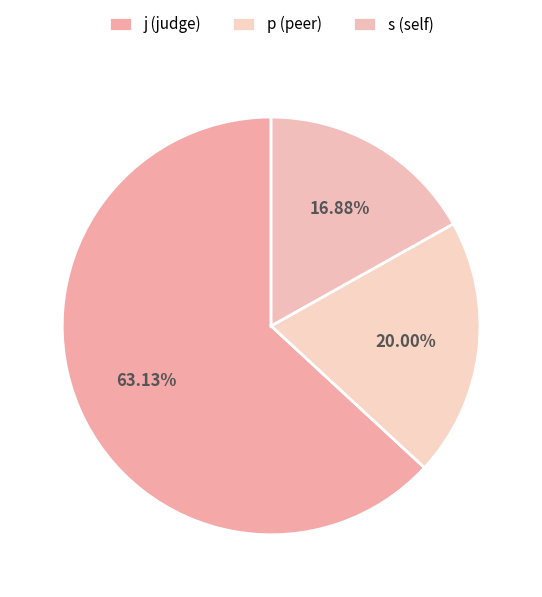

How many segments does this pie chart have?

3